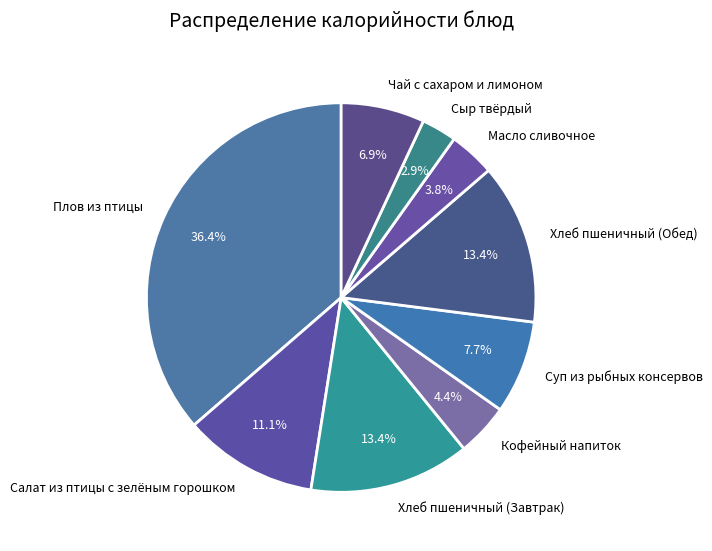

Between Плов из птицы and Сыр твёрдый, which is larger?

Плов из птицы